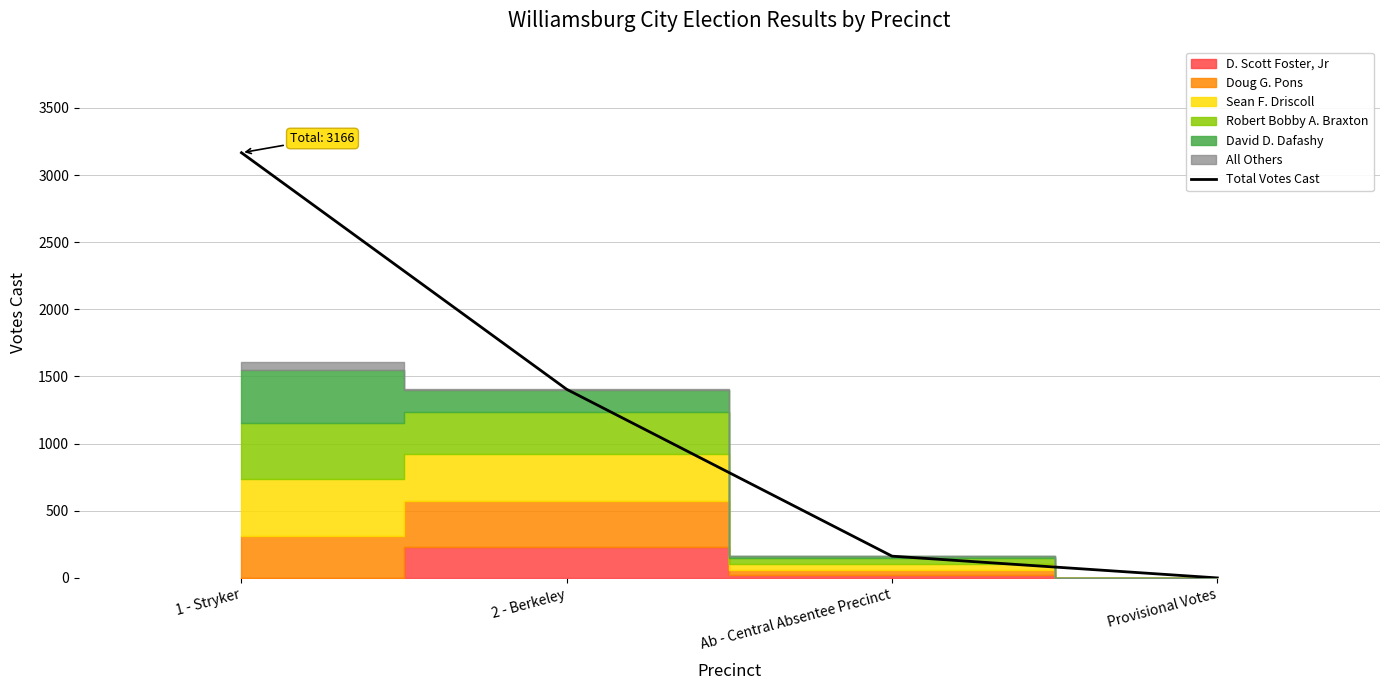

What is the label of the 1st point from the right?

Provisional Votes